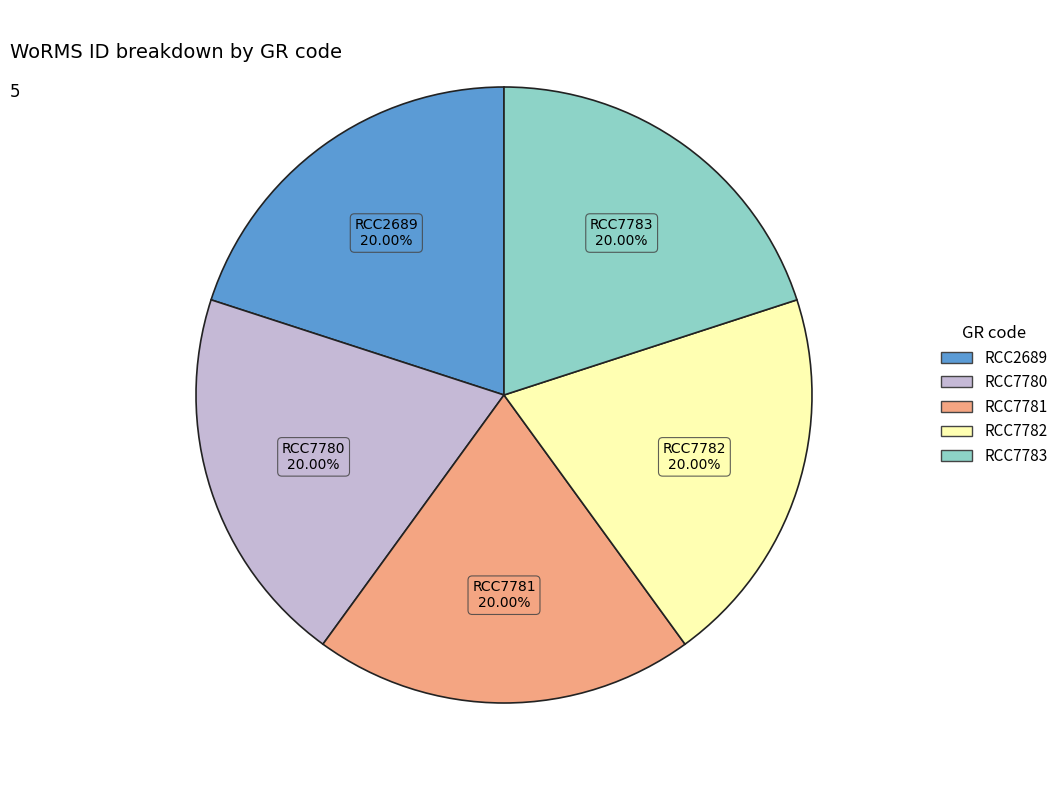

To the nearest percent, what is the combined percentage of RCC7782 and RCC7780?

40%